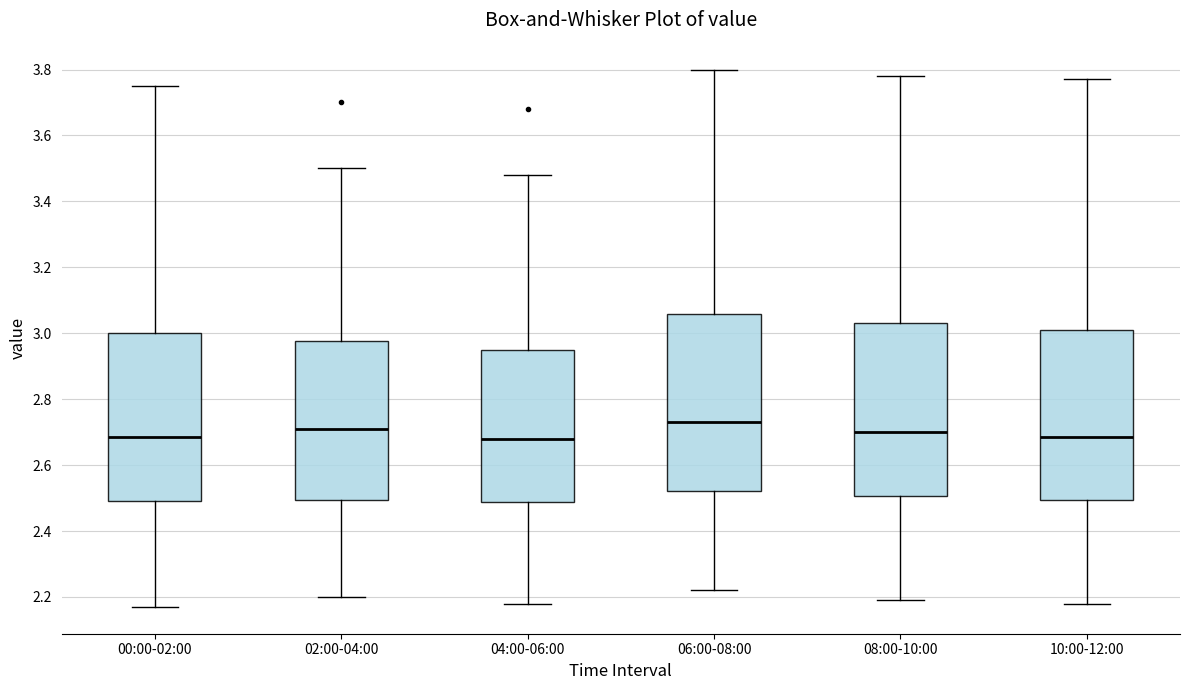

Where does the lower whisker of the box for 02:00-04:00 end on the y-axis? The values are not printed on the chart, so give them approximately, as read against the axis.

2.20